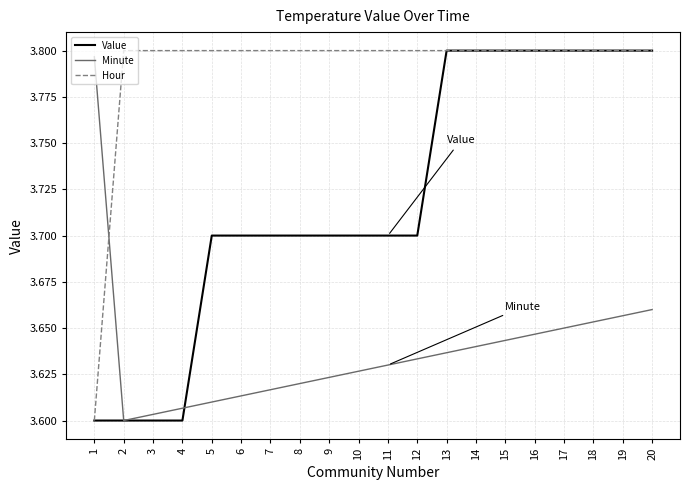

List the series in order of their overall mean, lowest first.

Minute, Value, Hour